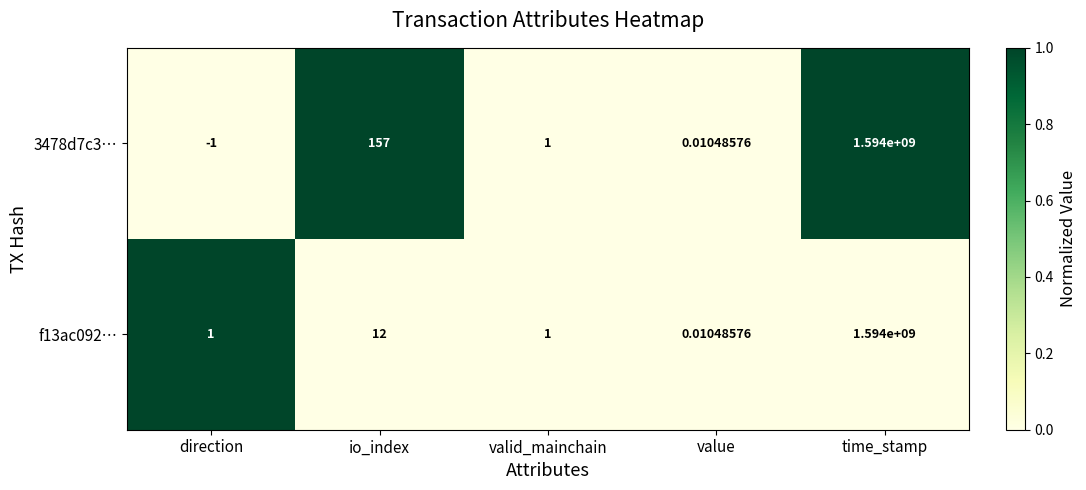

At which category is the sum across all series the highest?

time_stamp